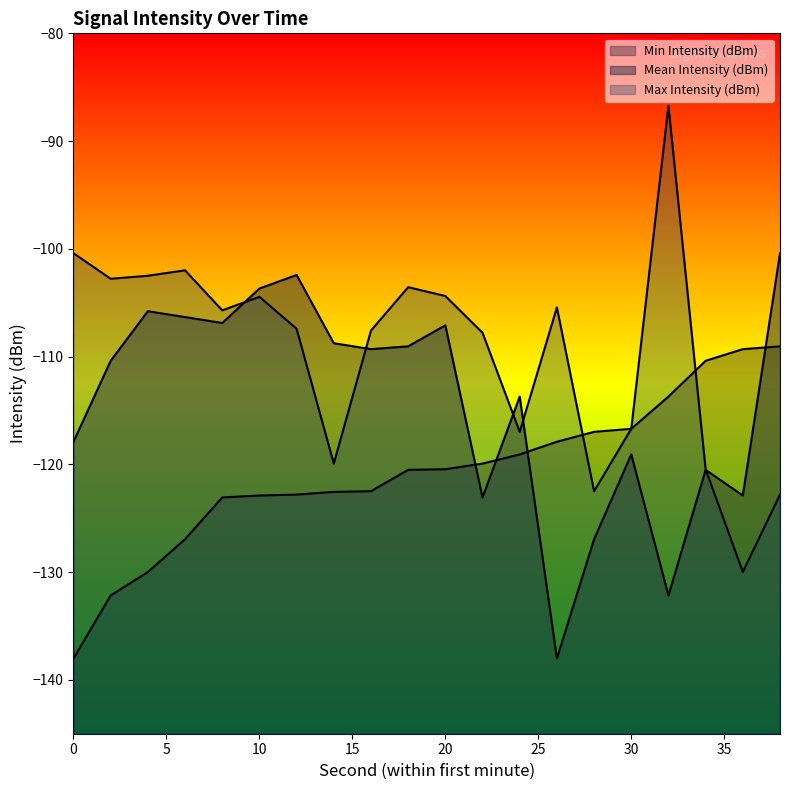

Reading right to left, what are all the values shown in this chart?

Mean Intensity (dBm): 38=-100.4	36=-122.9	34=-120.5	32=-132.2	30=-119.1	28=-126.9	26=-138.0	24=-113.7	22=-123.1	20=-107.1	18=-109.0	16=-109.3	14=-108.8	12=-102.4	10=-103.7	8=-106.9	6=-106.3	4=-105.8	2=-110.4	0=-117.9
Max Intensity (dBm): 38=-122.8	36=-130.0	34=-120.5	32=-86.7	30=-116.7	28=-122.5	26=-105.4	24=-117.0	22=-107.8	20=-104.4	18=-103.6	16=-107.6	14=-119.9	12=-107.4	10=-104.5	8=-105.7	6=-102.0	4=-102.5	2=-102.8	0=-100.4
Min Intensity (dBm): 38=-109.0	36=-109.3	34=-110.4	32=-113.7	30=-116.7	28=-117.0	26=-117.9	24=-119.1	22=-119.9	20=-120.5	18=-120.5	16=-122.5	14=-122.6	12=-122.8	10=-122.9	8=-123.1	6=-126.9	4=-130.0	2=-132.2	0=-138.0